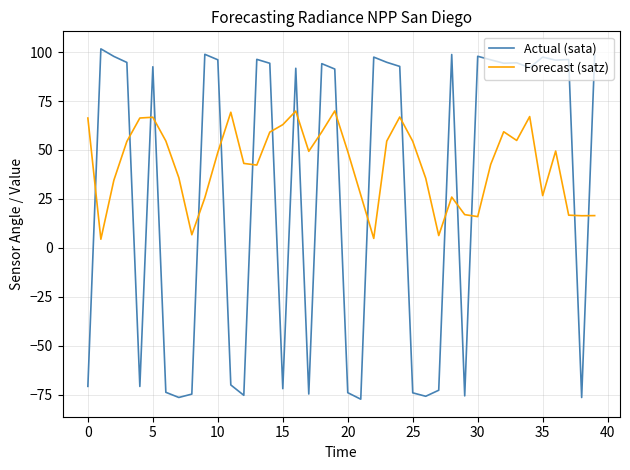

What is the difference between the maximum and minimum values in the Forecast (satz) series?

65.5